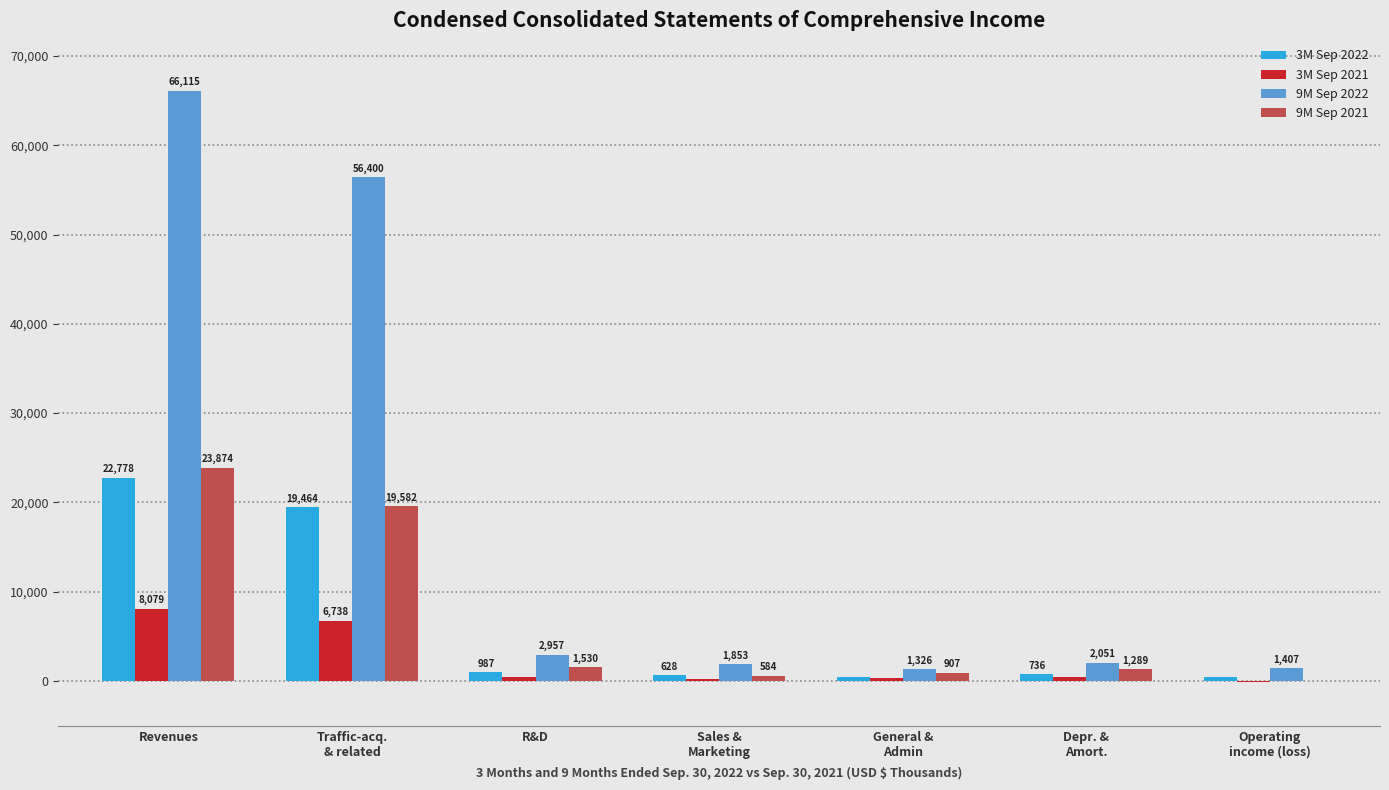

How many series are shown in this chart?

4